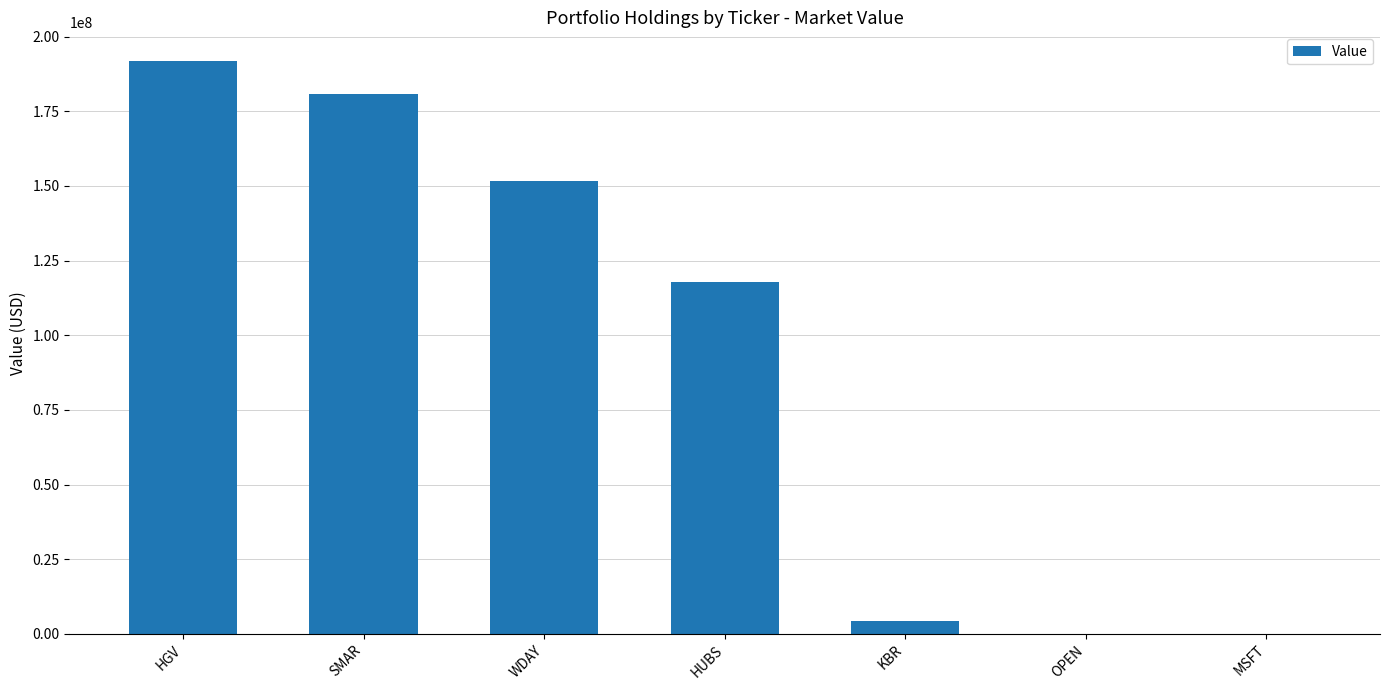

True or false: the data shows 151794000 at WDAY.

True